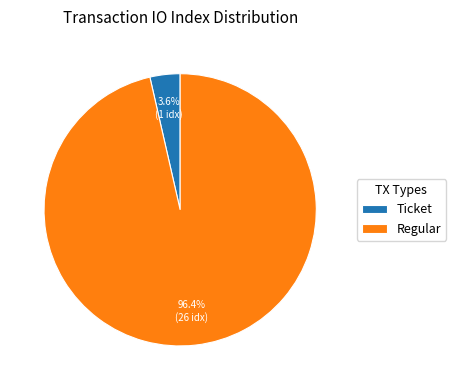

Rank the categories by value from highest to lowest.

Regular, Ticket